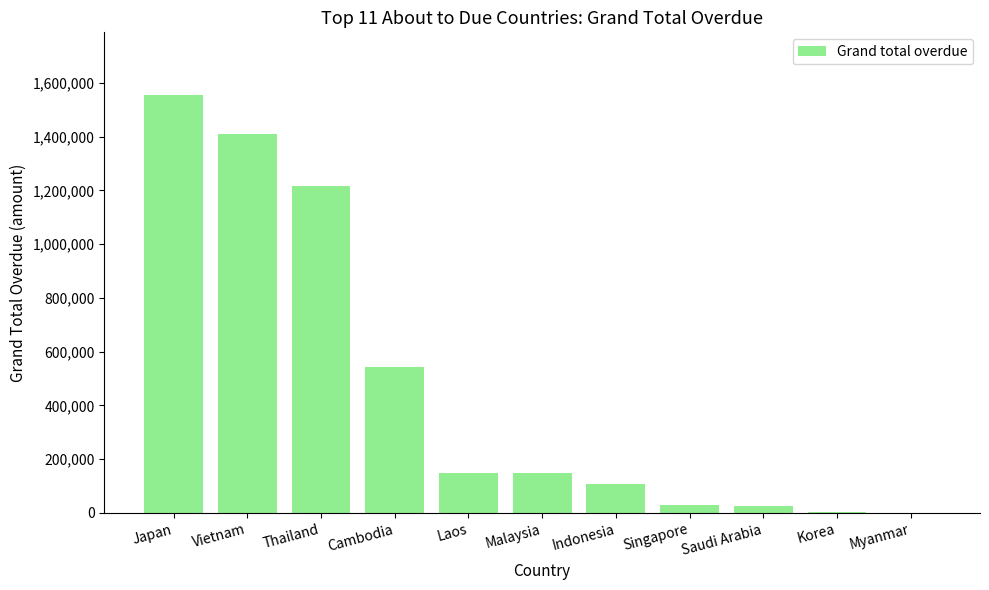

What is the change in value from Indonesia to Korea?

-106947.3